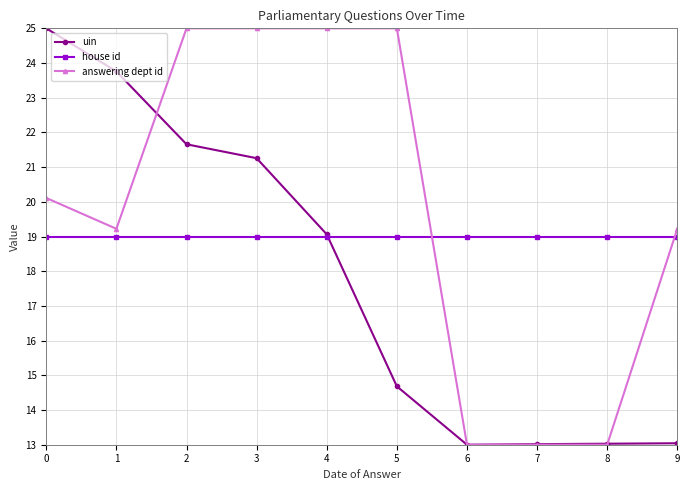

Does the chart have visible grid lines?

Yes